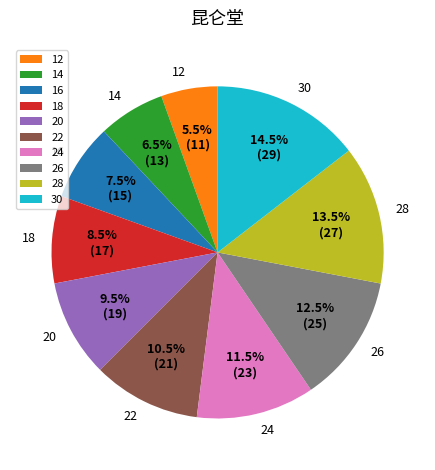

How much of the chart is everything except 14?

93.5%